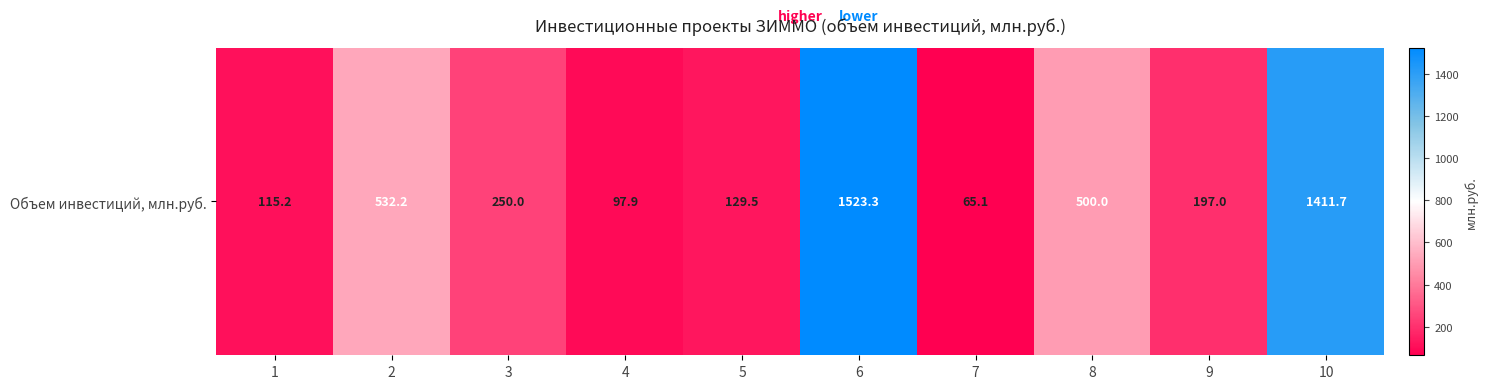

Where is the data nearest to the value 794?

2